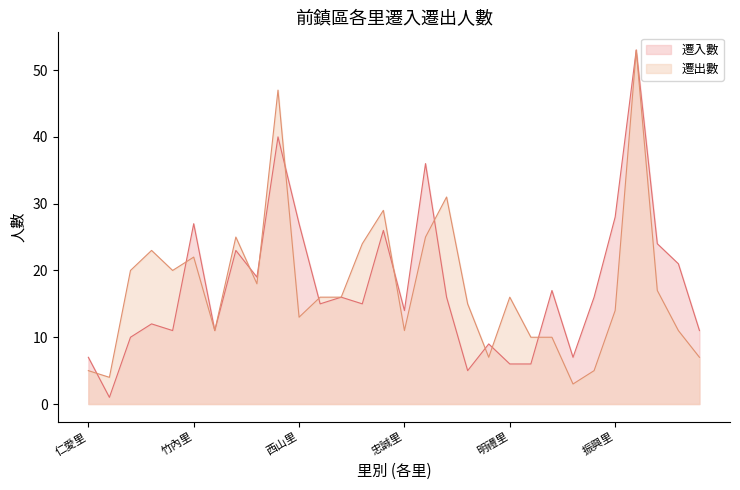

What is the sum of all 遷出數 values?

528